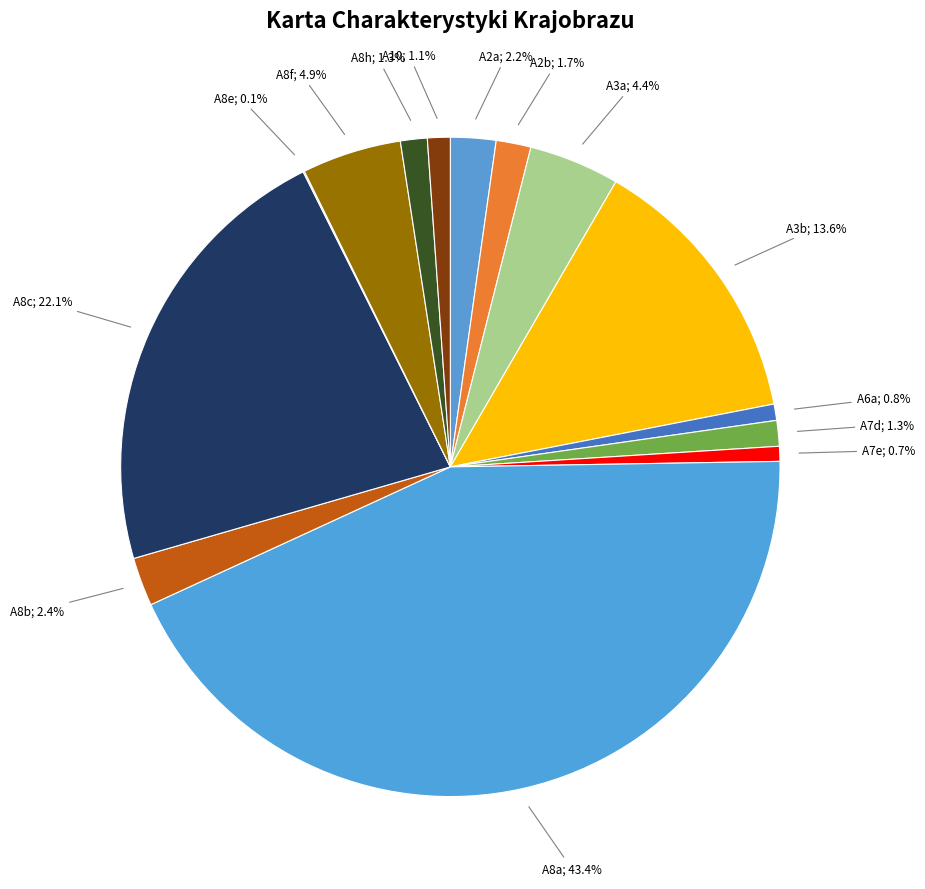

Rank the categories by value from lowest to highest.

A8e, A7e, A6a, A10, A7d, A8h, A2b, A2a, A8b, A3a, A8f, A3b, A8c, A8a